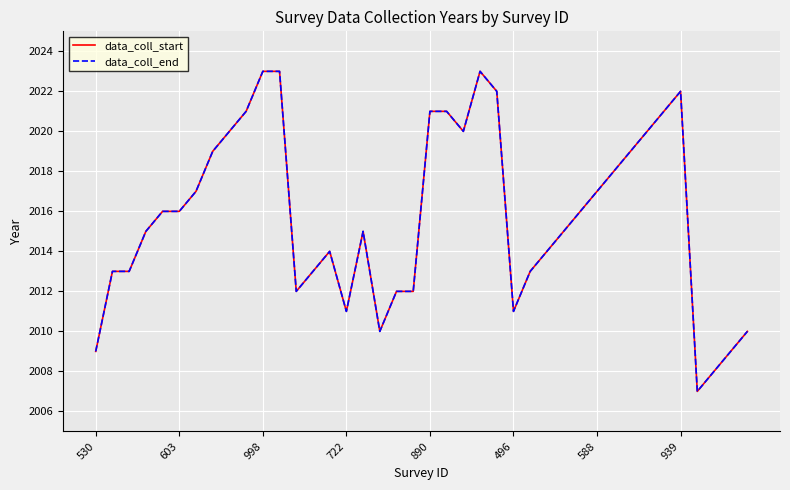

True or false: data_coll_end has more than 0 interior local peaks.

True